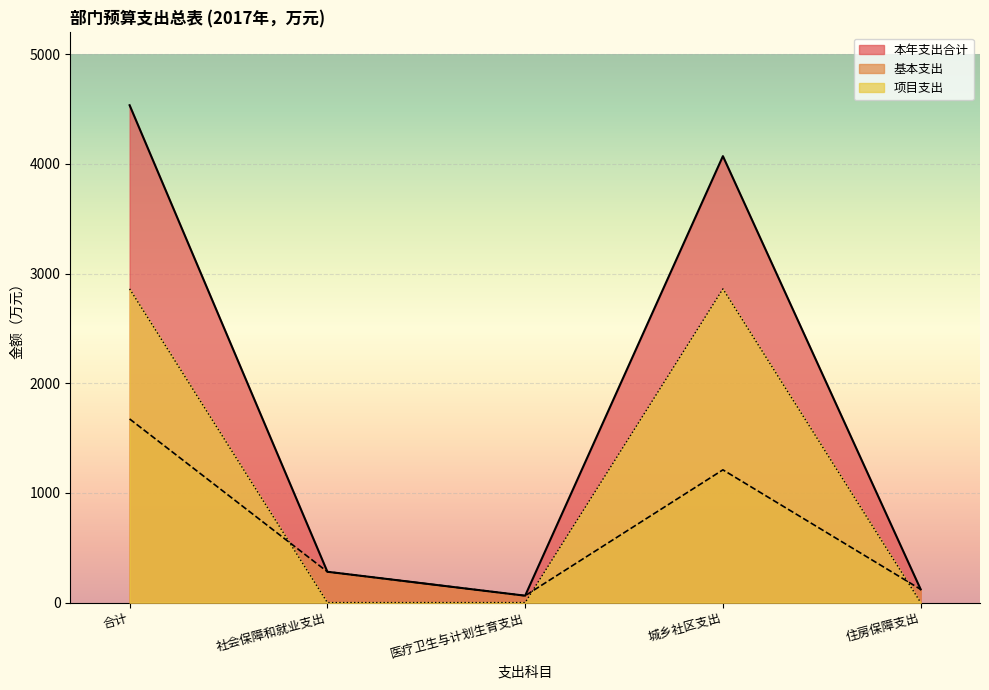

What is the value of the 基本支出 point at the 3rd from the left?

62.8